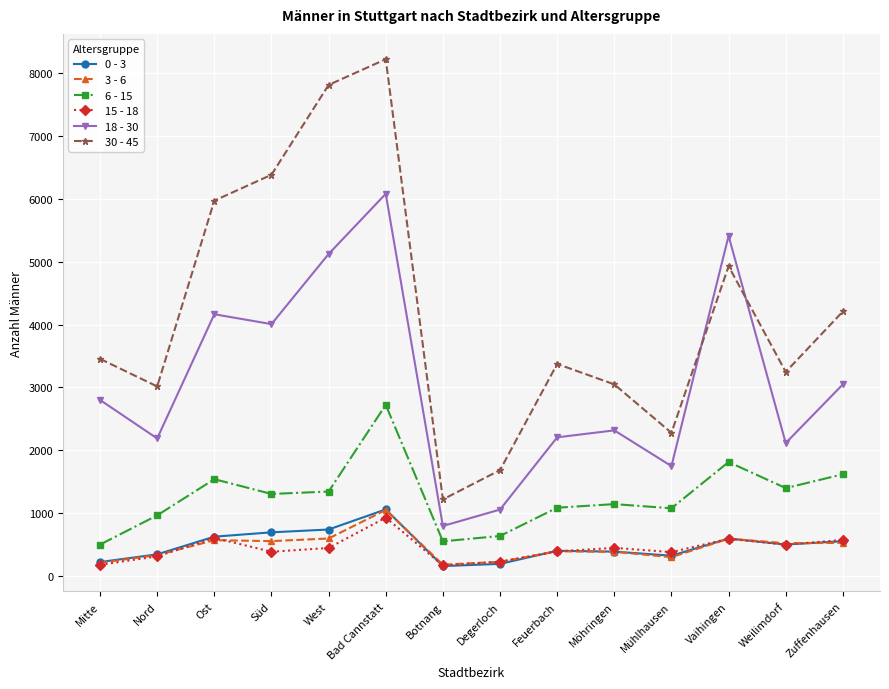

True or false: 3 - 6 and 6 - 15 intersect in this chart.

False